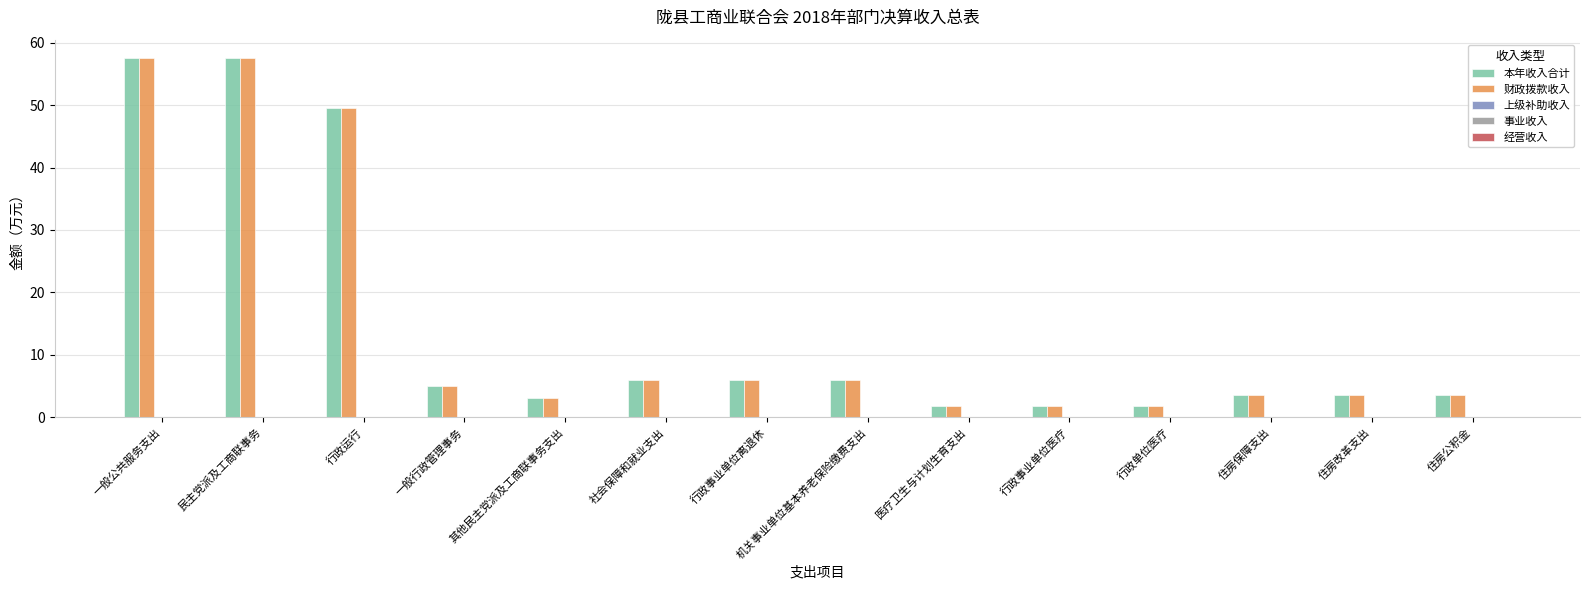

At how many categories does at least one series exceed 9?

3